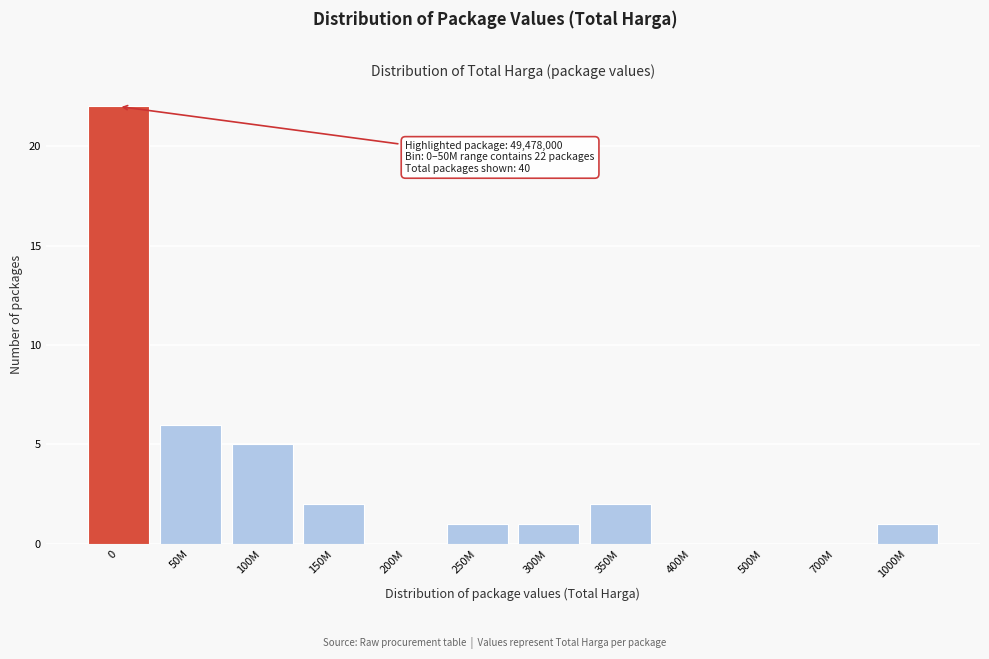

Reading left to right, list all the values displayed in this chart.

0=22	50M=6	100M=5	150M=2	200M=0	250M=1	300M=1	350M=2	400M=0	500M=0	700M=0	1000M=1